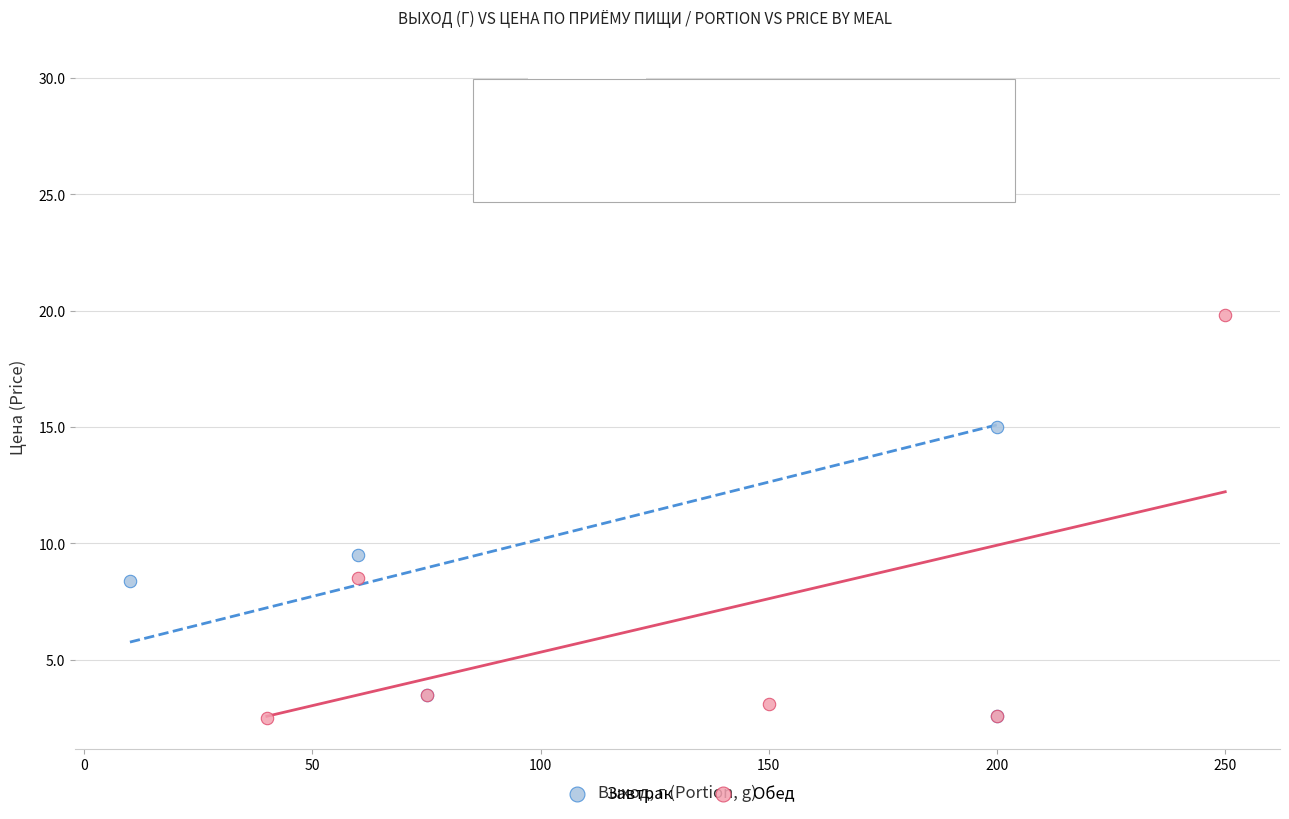

Which series contains the highest Y value?

Завтрак